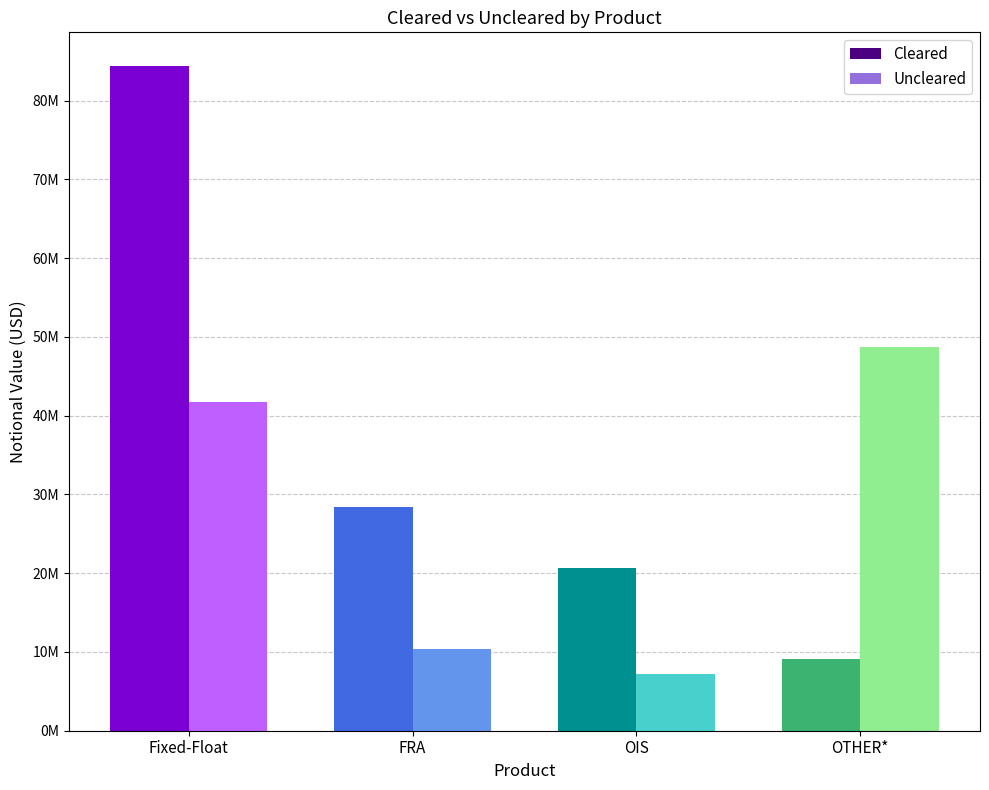

What is the difference between the Uncleared values at Fixed-Float and OIS?

34483563